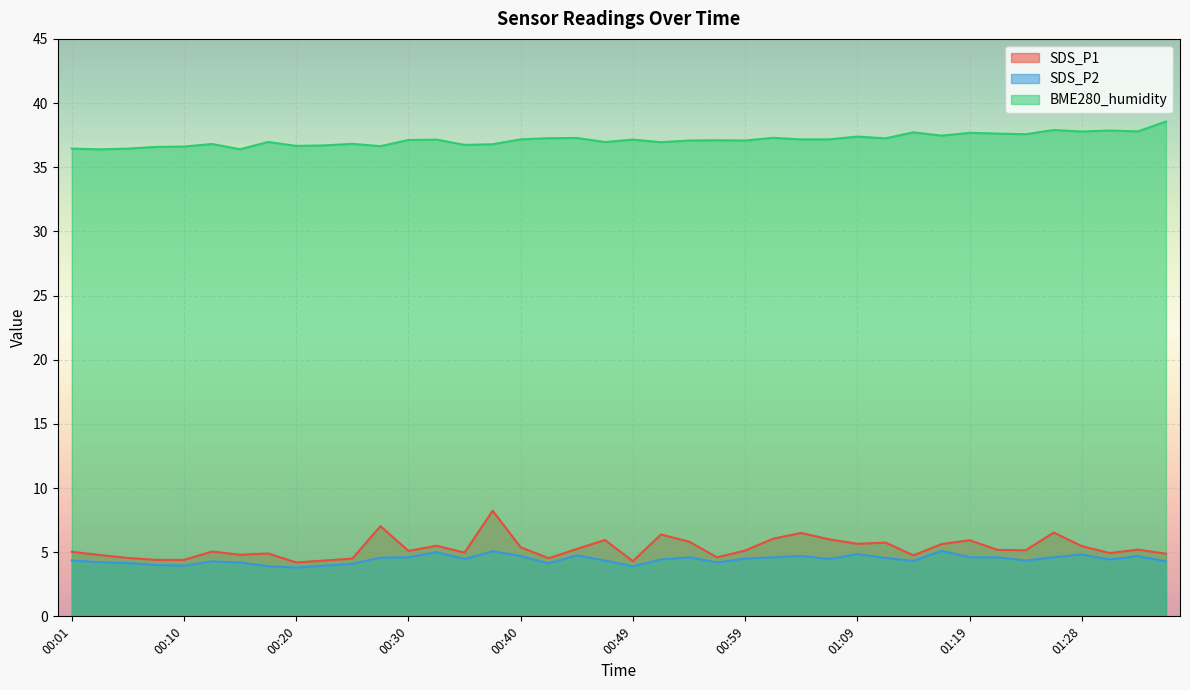

What is the label of the 12th point from the left?

00:27